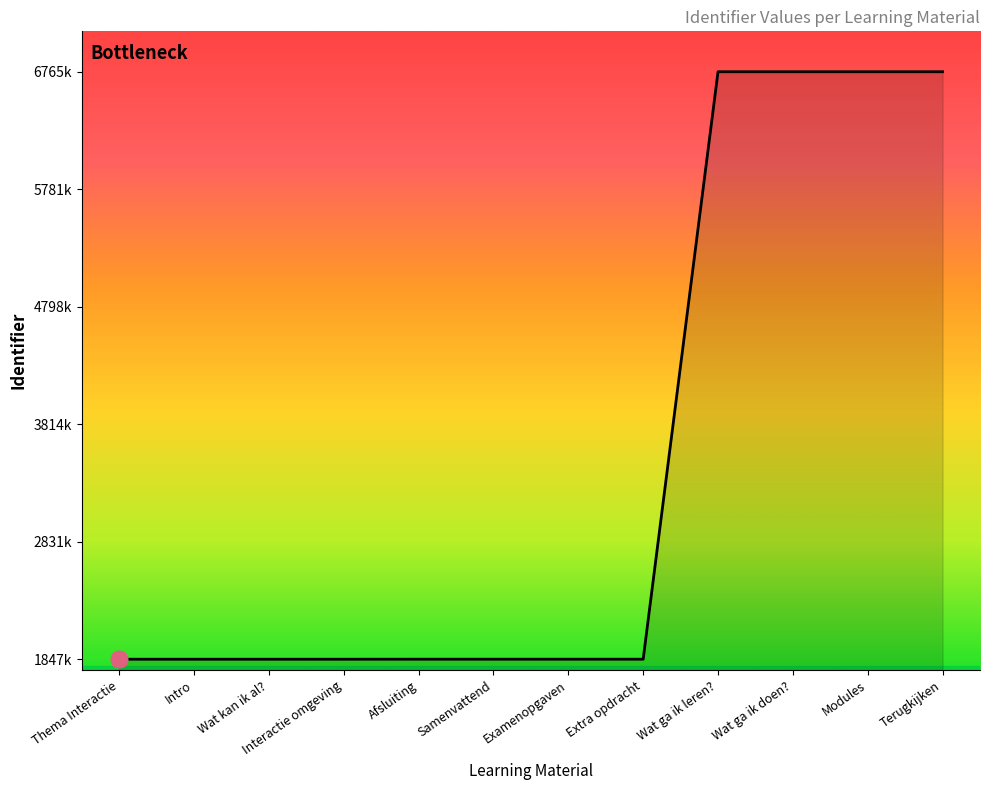

List the labels in order of value, largest first.

Terugkijken, Modules, Wat ga ik doen?, Wat ga ik leren?, Extra opdracht, Examenopgaven, Samenvattend, Afsluiting, Interactie omgeving, Wat kan ik al?, Intro, Thema Interactie